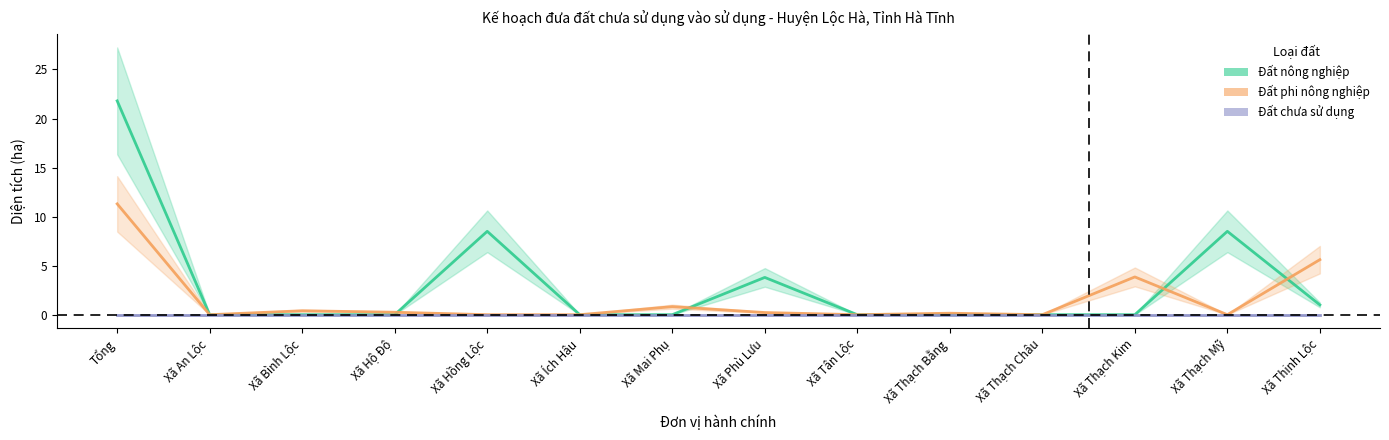

Rank the categories by Đất phi nông nghiệp value from highest to lowest.

Tổng, Xã Thịnh Lộc, Xã Thạch Kim, Xã Mai Phụ, Xã Bình Lộc, Xã Hộ Độ, Xã Phù Lưu, Xã Thạch Bằng, Xã An Lộc, Xã Hồng Lộc, Xã Ích Hậu, Xã Tân Lộc, Xã Thạch Châu, Xã Thạch Mỹ